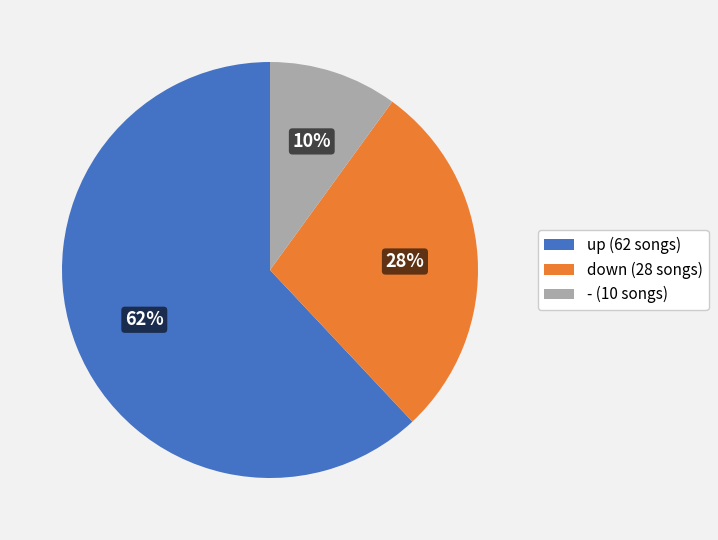

Approximately how many times larger is the value at - (10 songs) compared to down (28 songs)?

0.4